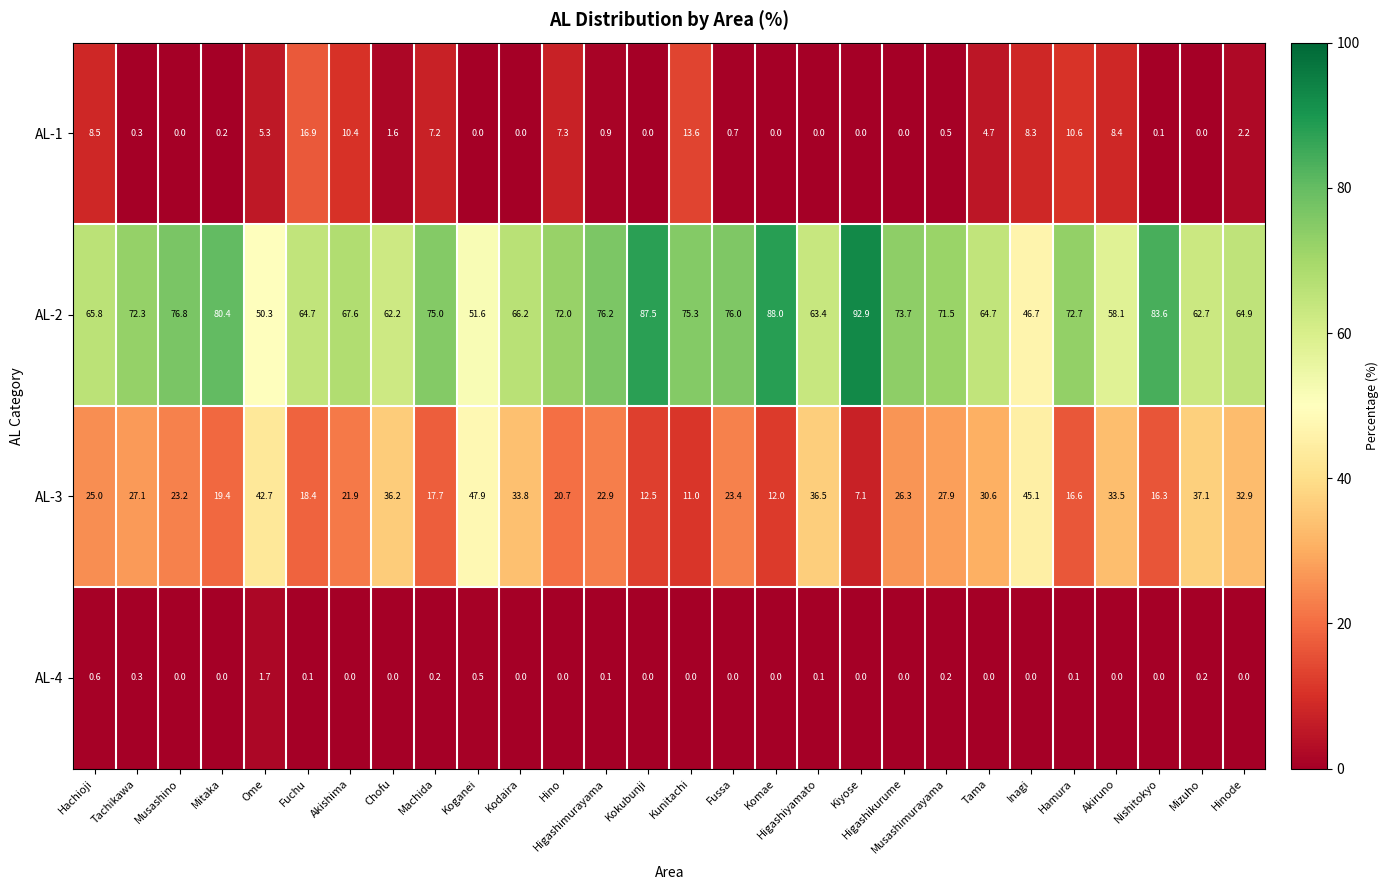

List the series in order of their peak value, highest first.

AL-2, AL-3, AL-1, AL-4